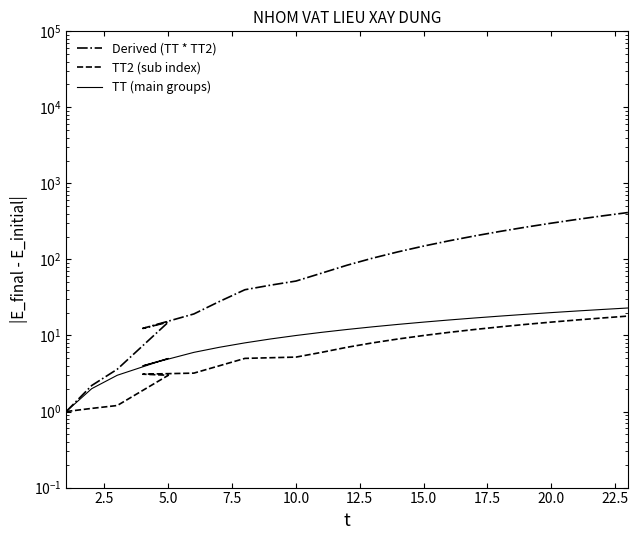

Is this an area chart (filled region under the line)?

No